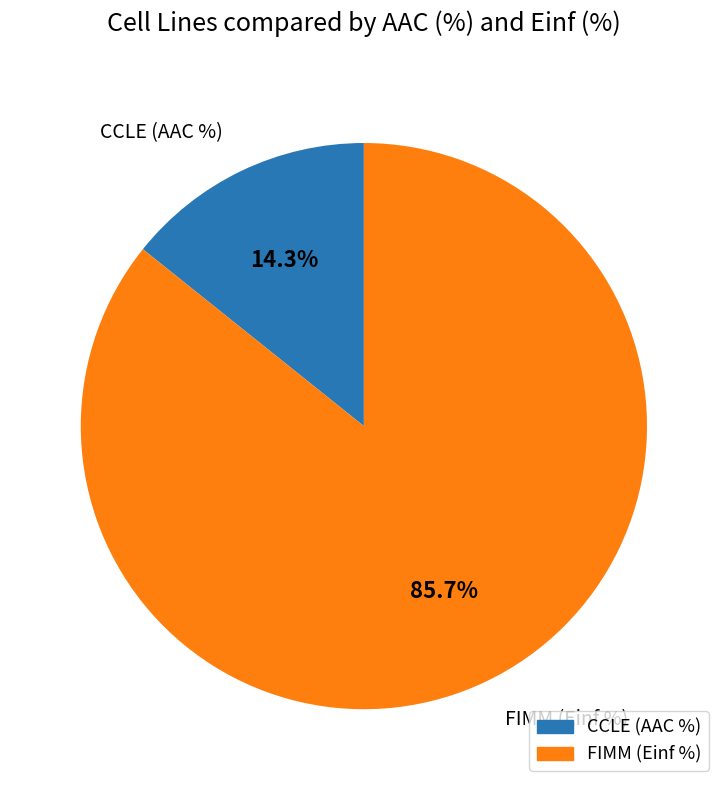

Is there any slice that represents more than half of the pie?

Yes